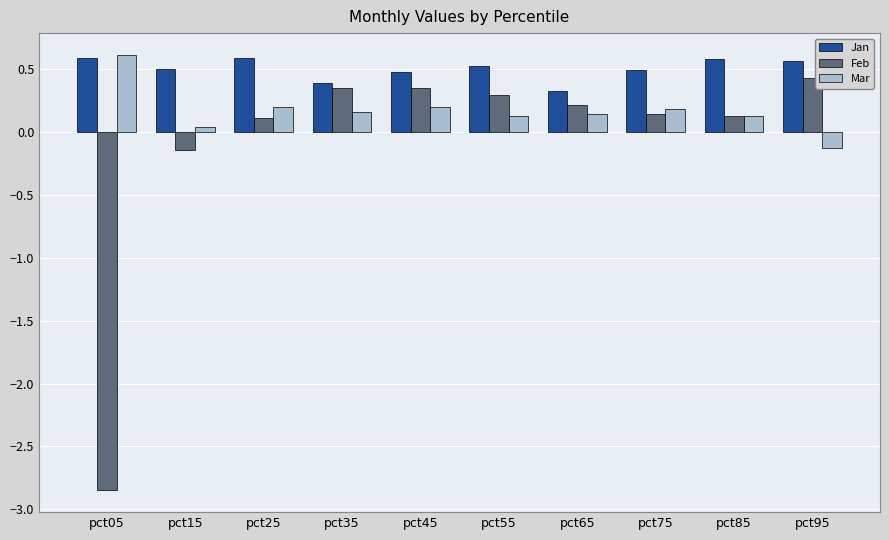

Is the value of Mar at pct25 greater than the value of Jan at pct65?

No